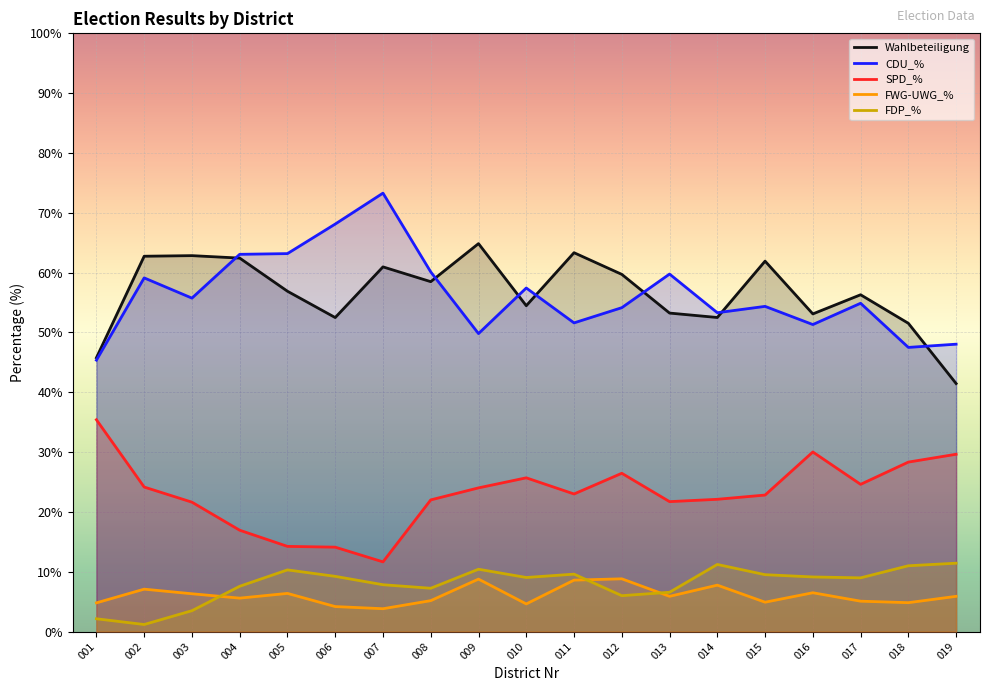

Which series changed the most between 015 and 018?

Wahlbeteiligung